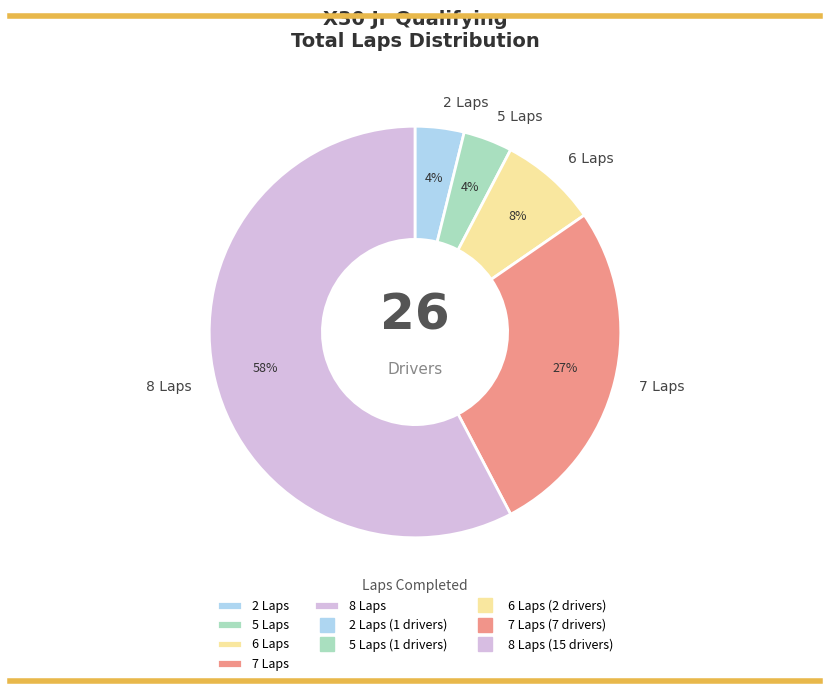

Count the number of slices in the pie.

5